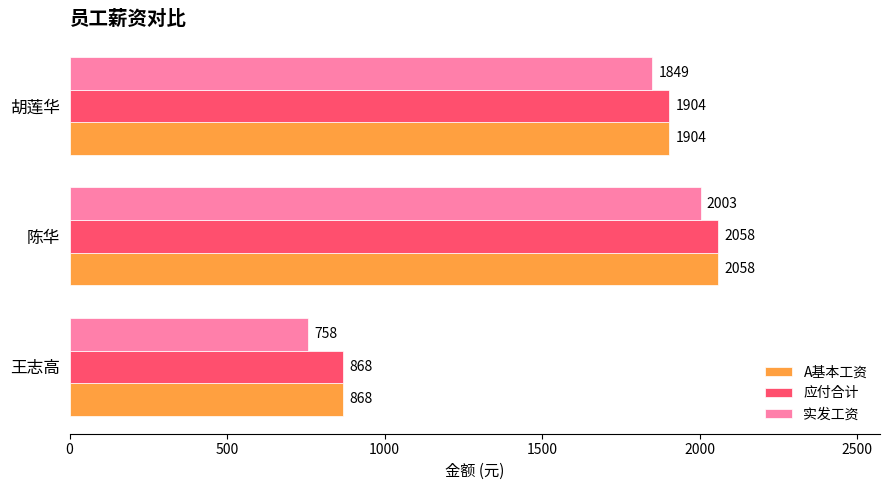

What is the sum of the 应付合计 values at 胡莲华 and 王志高?

2772